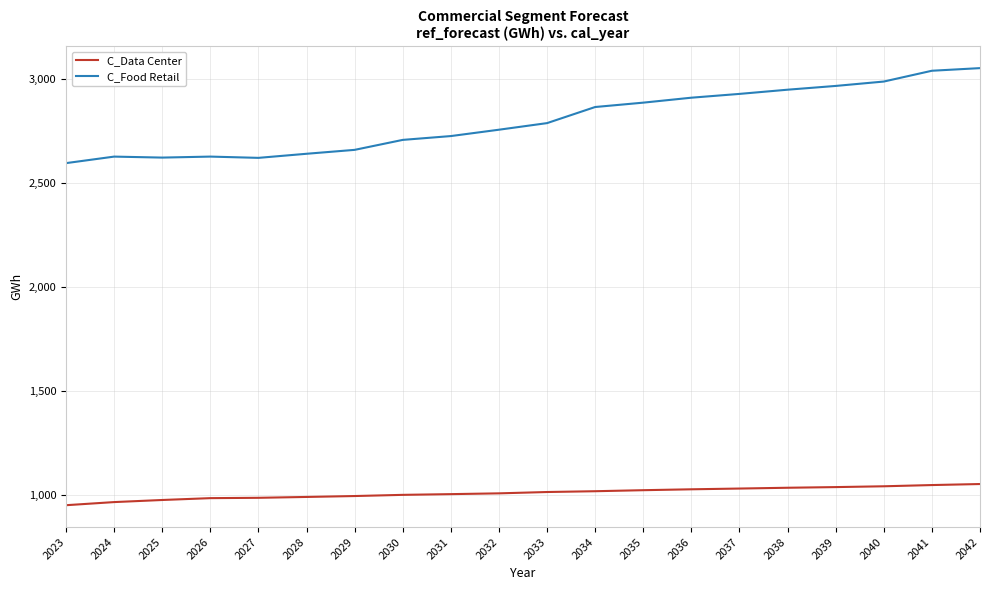

True or false: C_Food Retail and C_Data Center cross at least once.

False